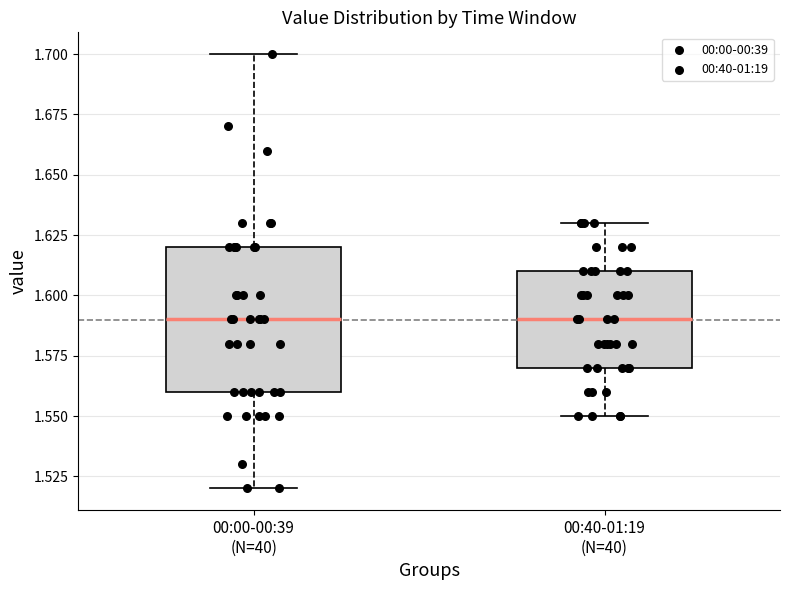

Reading left to right, read every box against the y-axis: the position of its median line, the range the box covers, and the ends of its whiskers. The values are not printed on the chart, so give them approximately, as read against the axis.

00:00-00:39 (N=40): median 1.59, box 1.56 to 1.62, whiskers 1.52 to 1.70
00:40-01:19 (N=40): median 1.59, box 1.57 to 1.61, whiskers 1.55 to 1.63